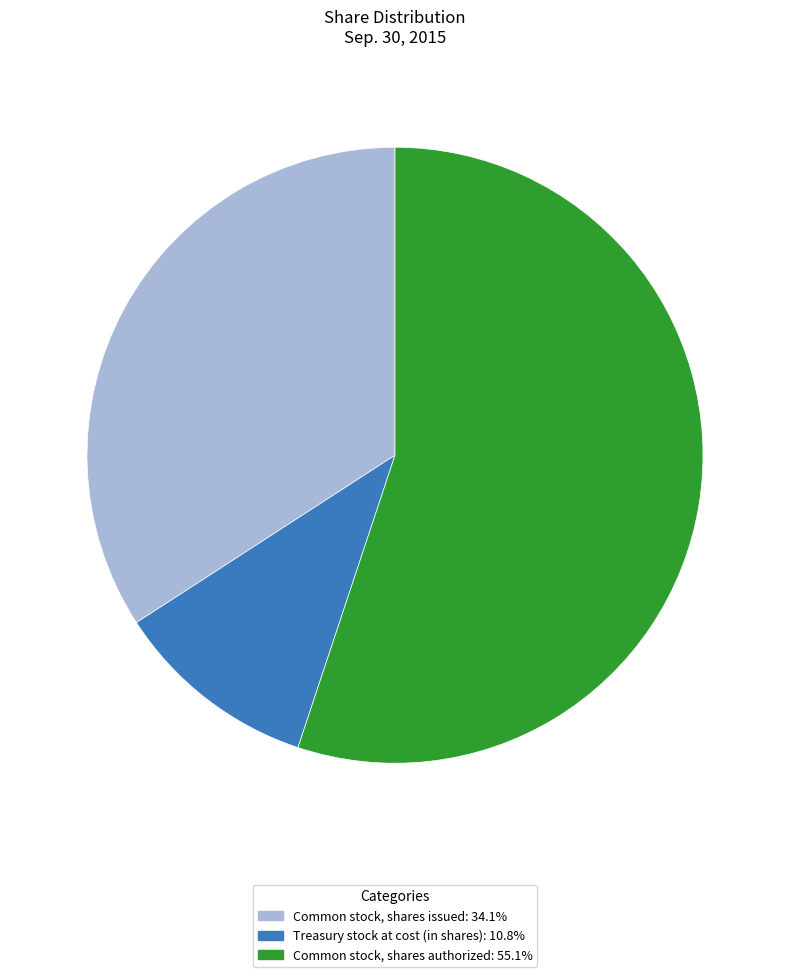

Which category has the biggest portion of the pie?

Common stock, shares authorized